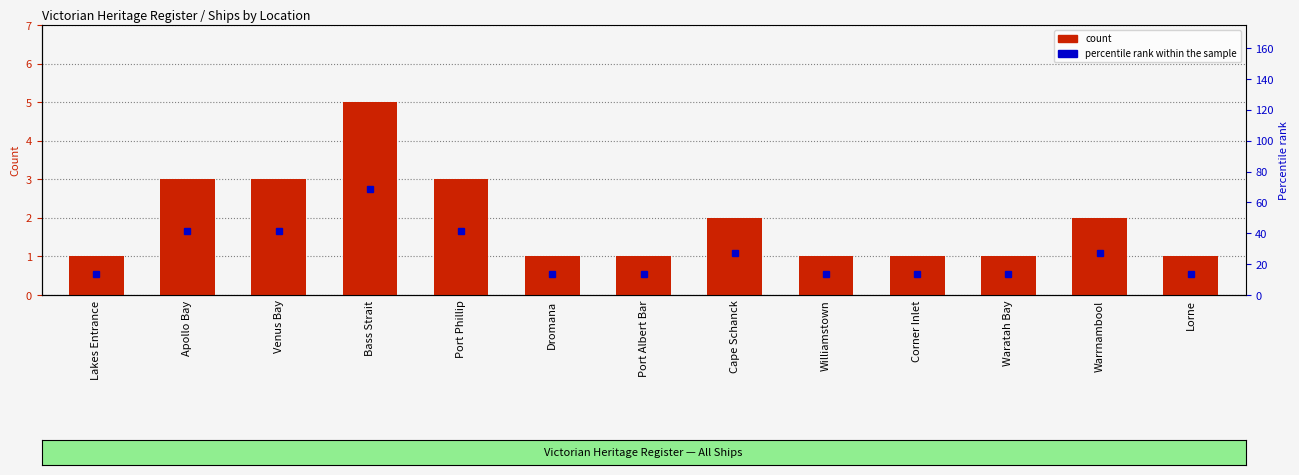

Reading right to left, list all the values displayed in this chart.

Lorne=1	Warrnambool=2	Waratah Bay=1	Corner Inlet=1	Williamstown=1	Cape Schanck=2	Port Albert Bar=1	Dromana=1	Port Phillip=3	Bass Strait=5	Venus Bay=3	Apollo Bay=3	Lakes Entrance=1